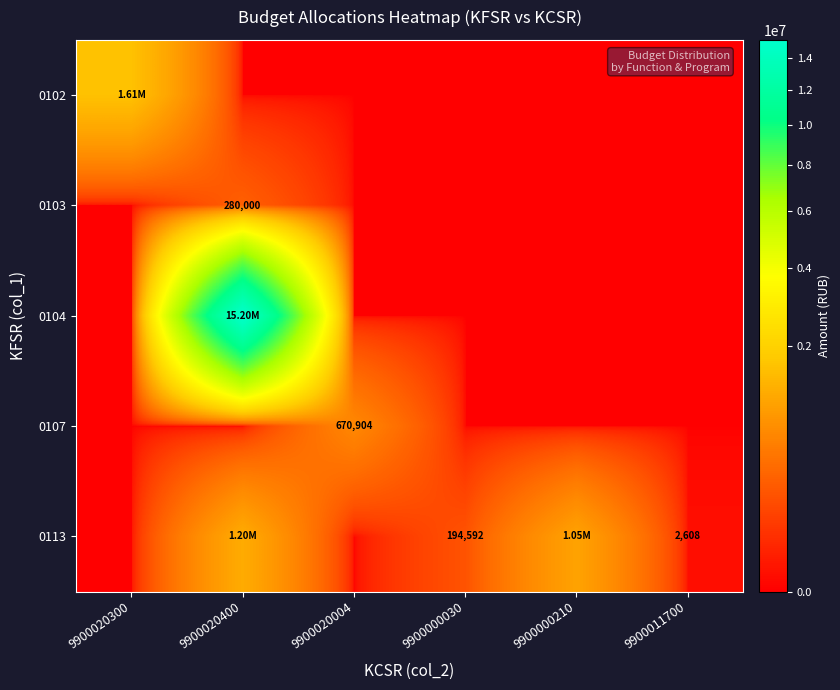

What is the maximum value shown in the chart?

15200120.7